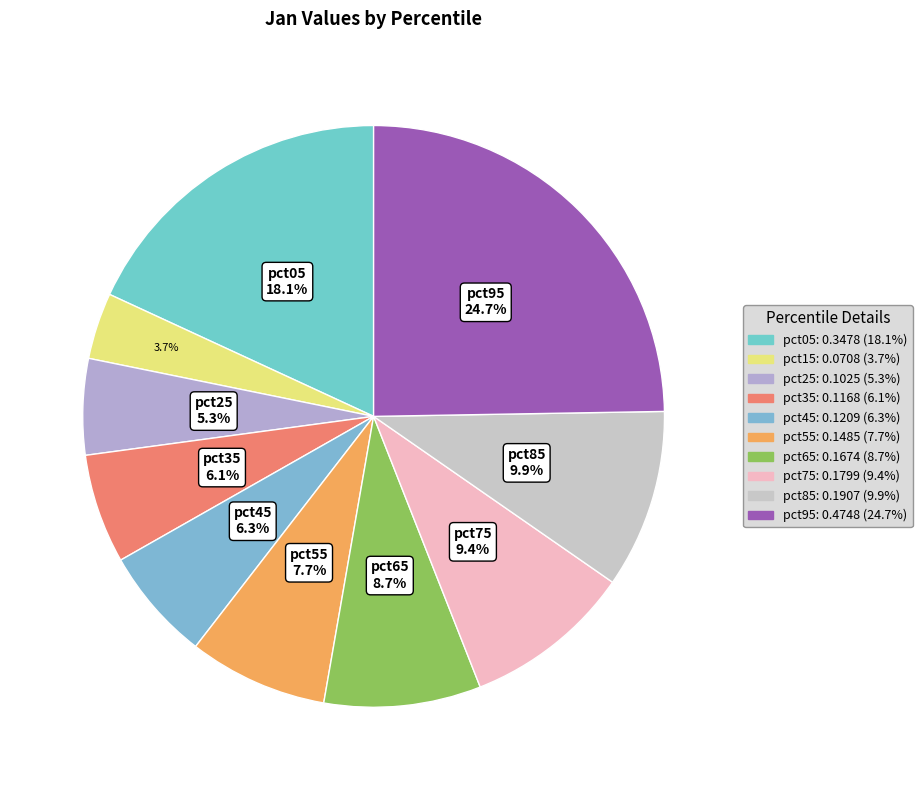

Which category has the smallest portion of the pie?

pct15